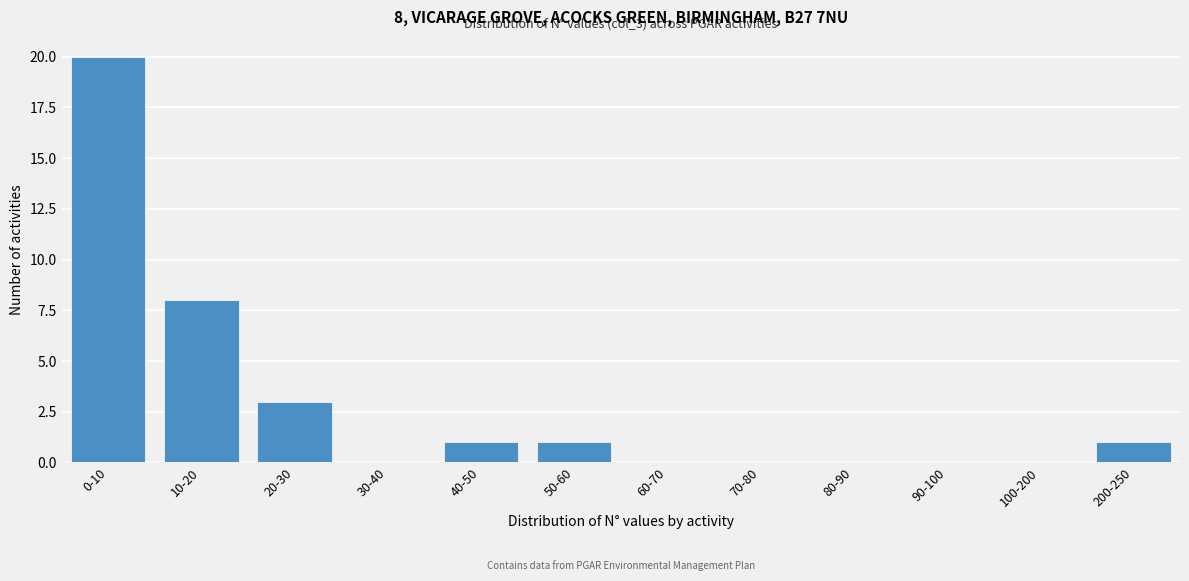

Reading right to left, what are all the values shown in this chart?

200-250=1	100-200=0	90-100=0	80-90=0	70-80=0	60-70=0	50-60=1	40-50=1	30-40=0	20-30=3	10-20=8	0-10=20